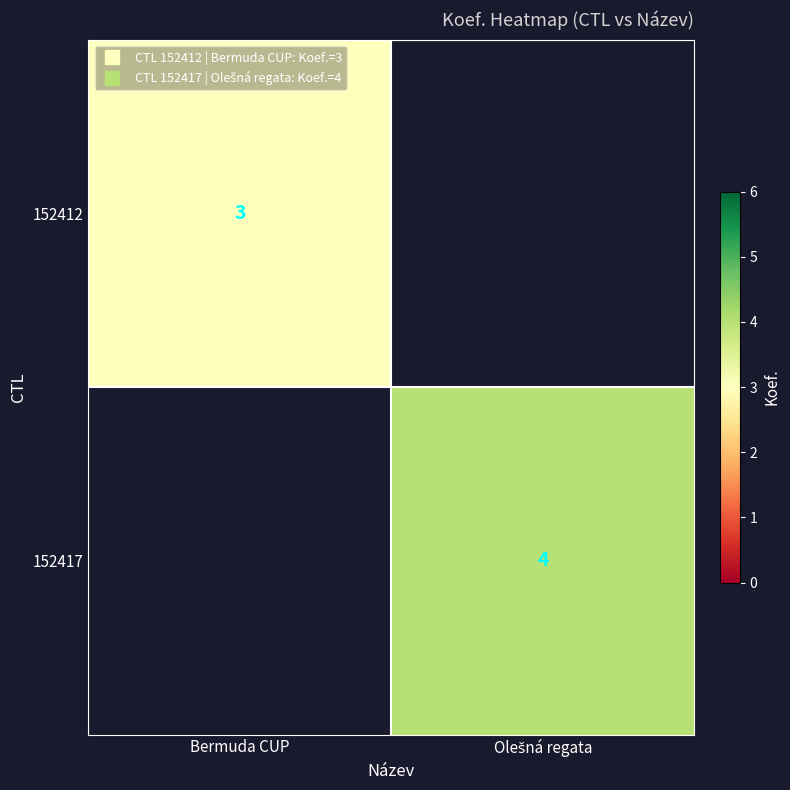

At which label does 152412 reach its minimum?

Bermuda CUP